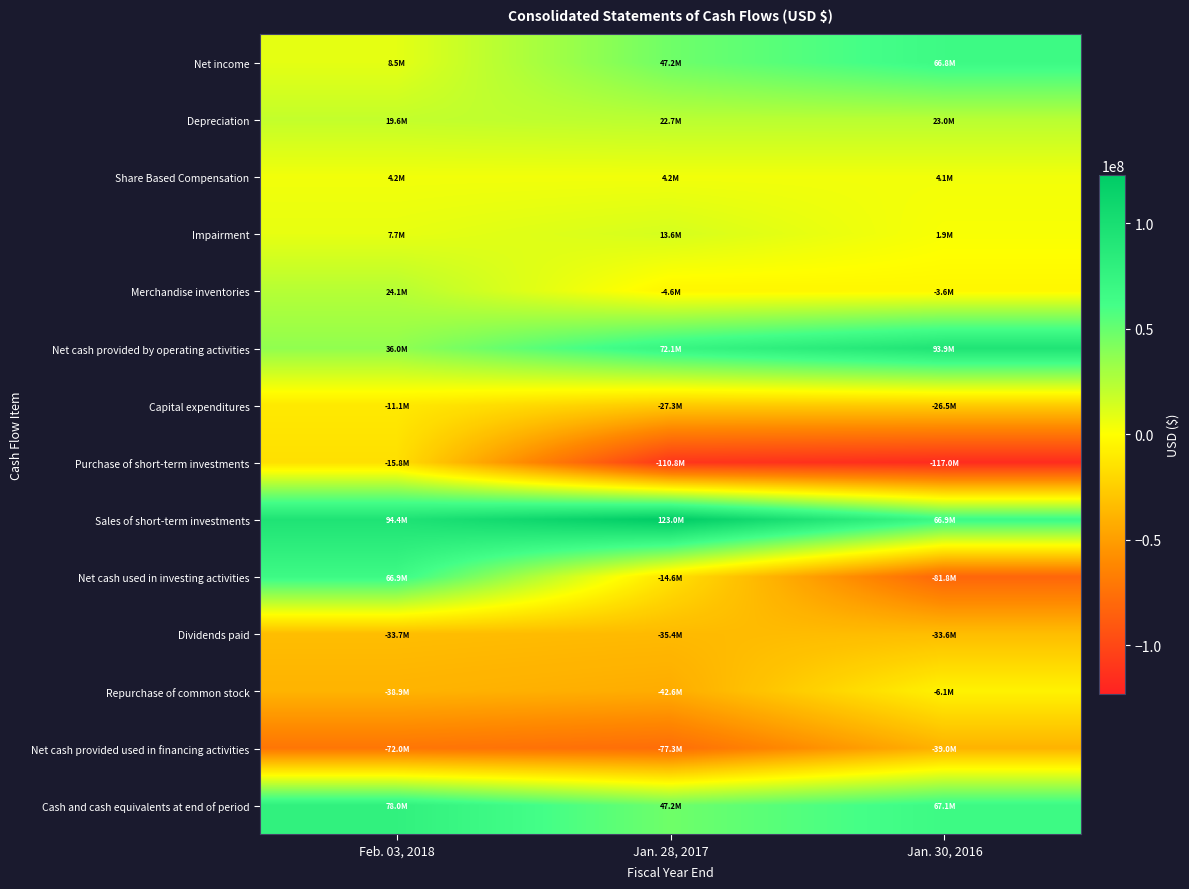

Reading right to left, transcribe all the data shown in this chart.

Net income: Jan. 30, 2016=66842000	Jan. 28, 2017=47212000	Feb. 03, 2018=8540000
Depreciation: Jan. 30, 2016=22963000	Jan. 28, 2017=22716000	Feb. 03, 2018=19643000
Share Based Compensation: Jan. 30, 2016=4124000	Jan. 28, 2017=4199000	Feb. 03, 2018=4196000
Impairment: Jan. 30, 2016=1917000	Jan. 28, 2017=13561000	Feb. 03, 2018=7698000
Merchandise inventories: Jan. 30, 2016=-3552000	Jan. 28, 2017=-4581000	Feb. 03, 2018=24147000
Net cash provided by operating activities: Jan. 30, 2016=93853000	Jan. 28, 2017=72129000	Feb. 03, 2018=35988000
Capital expenditures: Jan. 30, 2016=-26534000	Jan. 28, 2017=-27297000	Feb. 03, 2018=-11096000
Purchase of short-term investments: Jan. 30, 2016=-116956000	Jan. 28, 2017=-110831000	Feb. 03, 2018=-15770000
Sales of short-term investments: Jan. 30, 2016=66927000	Jan. 28, 2017=122989000	Feb. 03, 2018=94403000
Net cash used in investing activities: Jan. 30, 2016=-81767000	Jan. 28, 2017=-14647000	Feb. 03, 2018=66855000
Dividends paid: Jan. 30, 2016=-33572000	Jan. 28, 2017=-35432000	Feb. 03, 2018=-33731000
Repurchase of common stock: Jan. 30, 2016=-6148000	Jan. 28, 2017=-42564000	Feb. 03, 2018=-38878000
Net cash provided used in financing activities: Jan. 30, 2016=-38975000	Jan. 28, 2017=-77305000	Feb. 03, 2018=-72030000
Cash and cash equivalents at end of period: Jan. 30, 2016=67057000	Jan. 28, 2017=47234000	Feb. 03, 2018=78047000